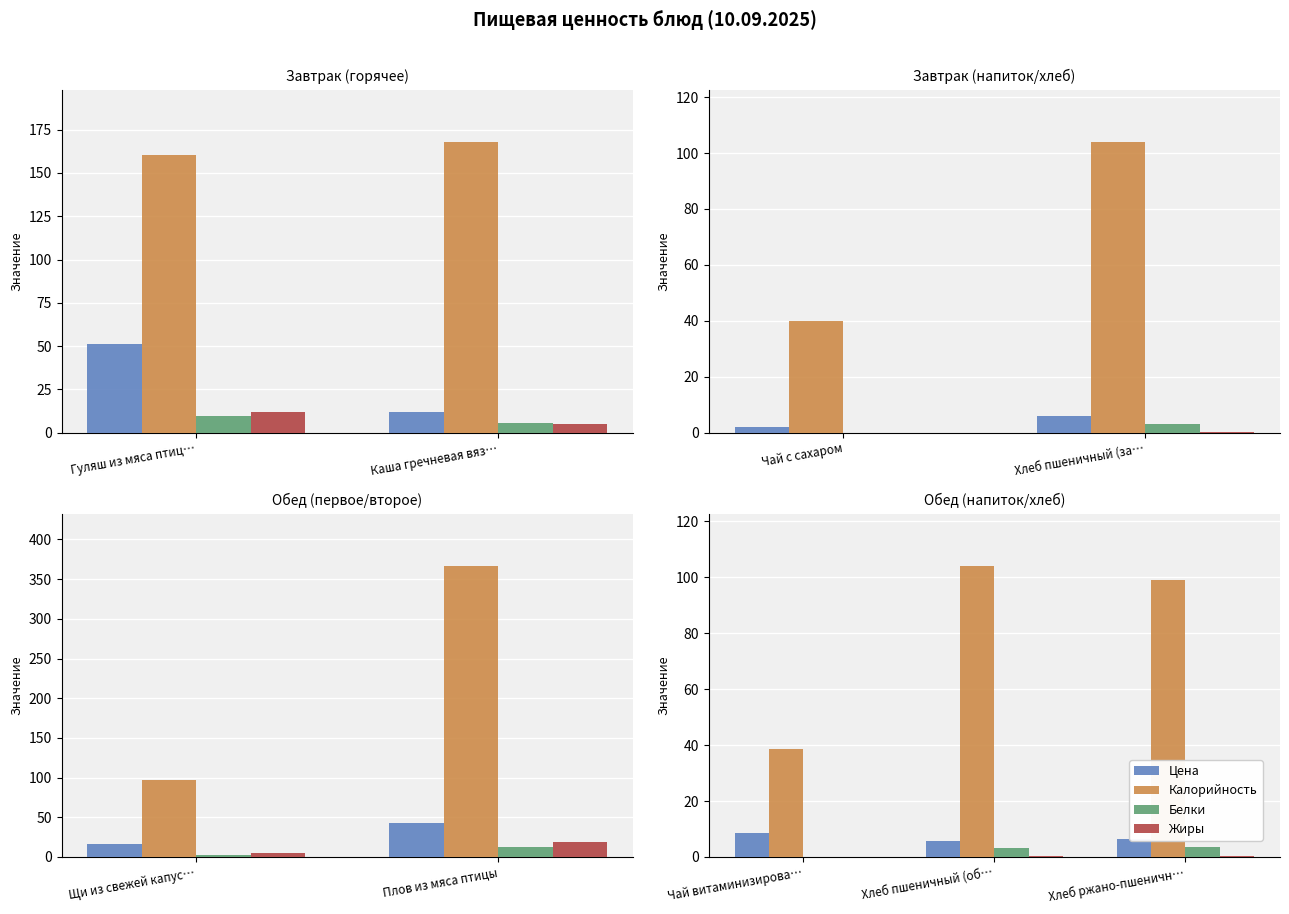

The value of Цена at Хлеб пшеничный (об… is 7.9. True or false?

False